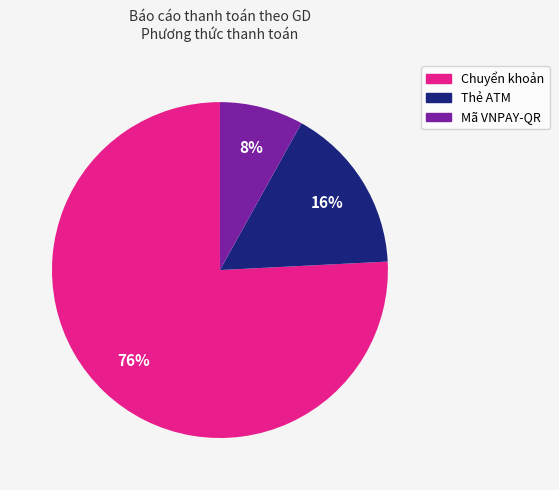

To the nearest percent, what is the difference between the Thẻ ATM and Mã VNPAY-QR slice percentages?

8%